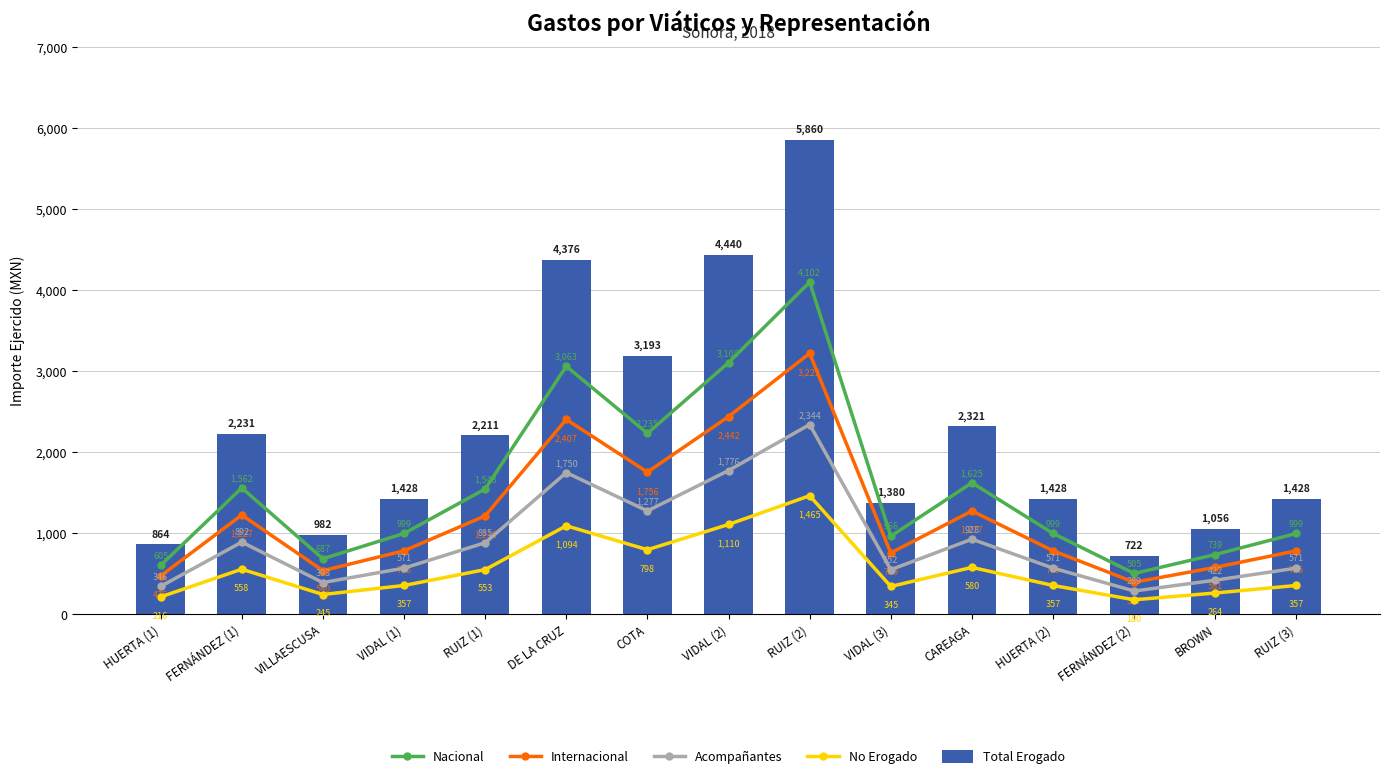

Rank the categories by Nacional value from highest to lowest.

RUIZ (2), VIDAL (2), DE LA CRUZ, COTA, CAREAGA, FERNÁNDEZ (1), RUIZ (1), VIDAL (1), HUERTA (2), RUIZ (3), VIDAL (3), BROWN, VILLAESCUSA, HUERTA (1), FERNÁNDEZ (2)